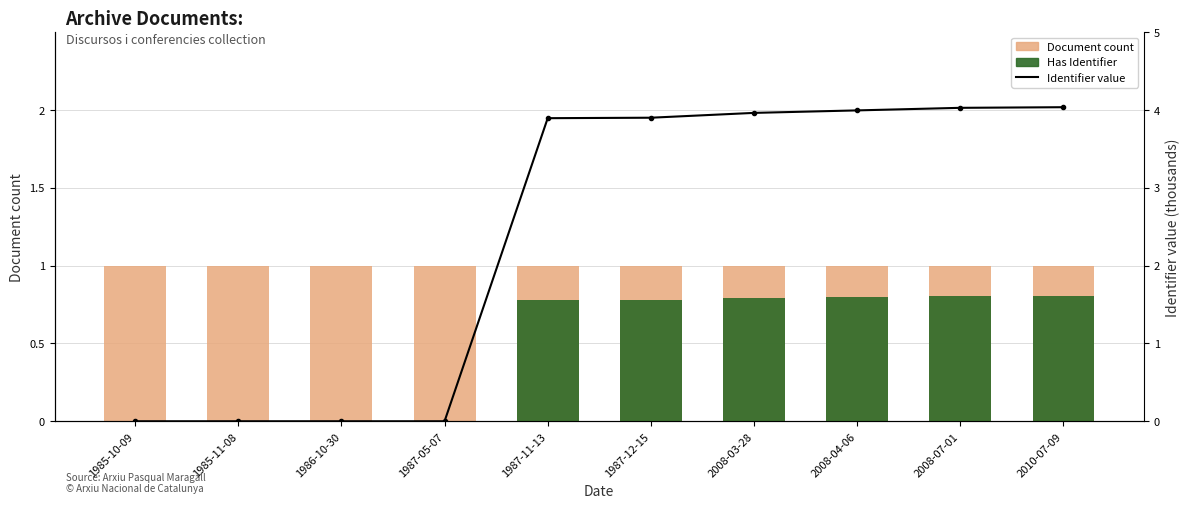

Which category has the highest value across all series?

2010-07-09